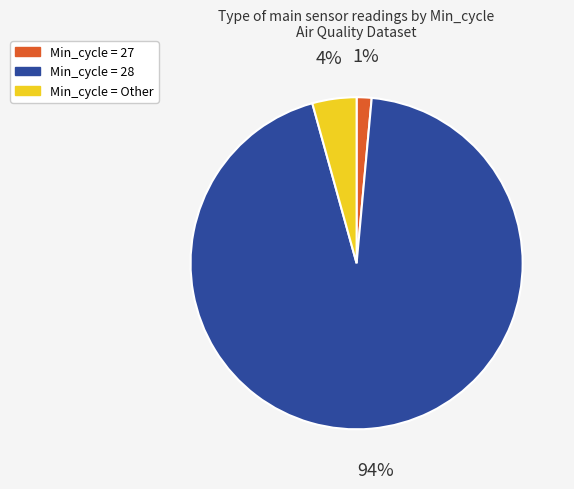

Which has a higher value, Min_cycle = 27 or Min_cycle = Other?

Min_cycle = Other